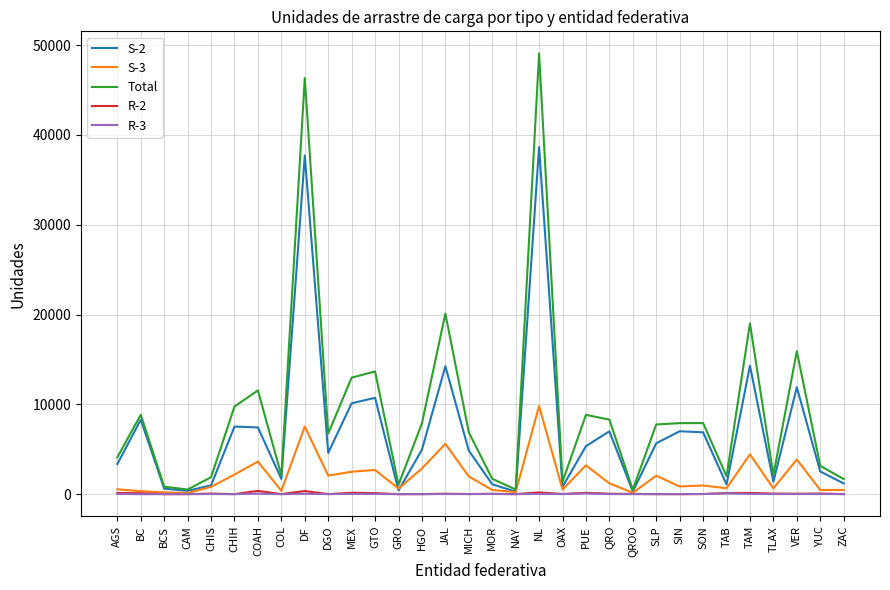

What is the spread (max minus min) of values at BCS?

833